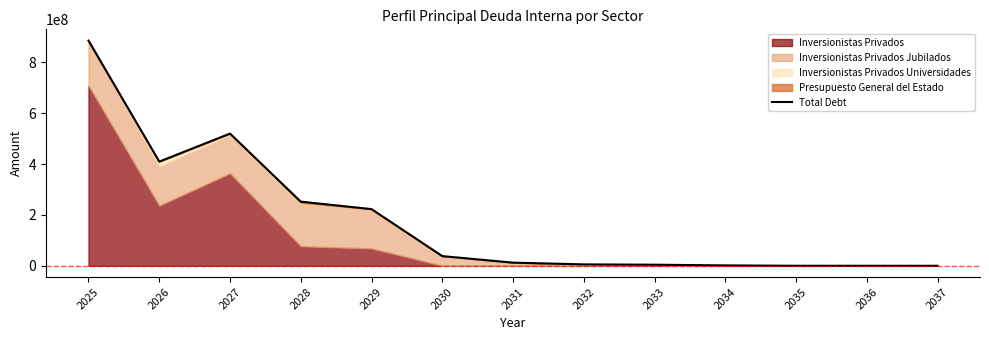

List the labels in order of value, smallest first.

2037, 2036, 2035, 2034, 2033, 2032, 2031, 2030, 2029, 2028, 2026, 2027, 2025